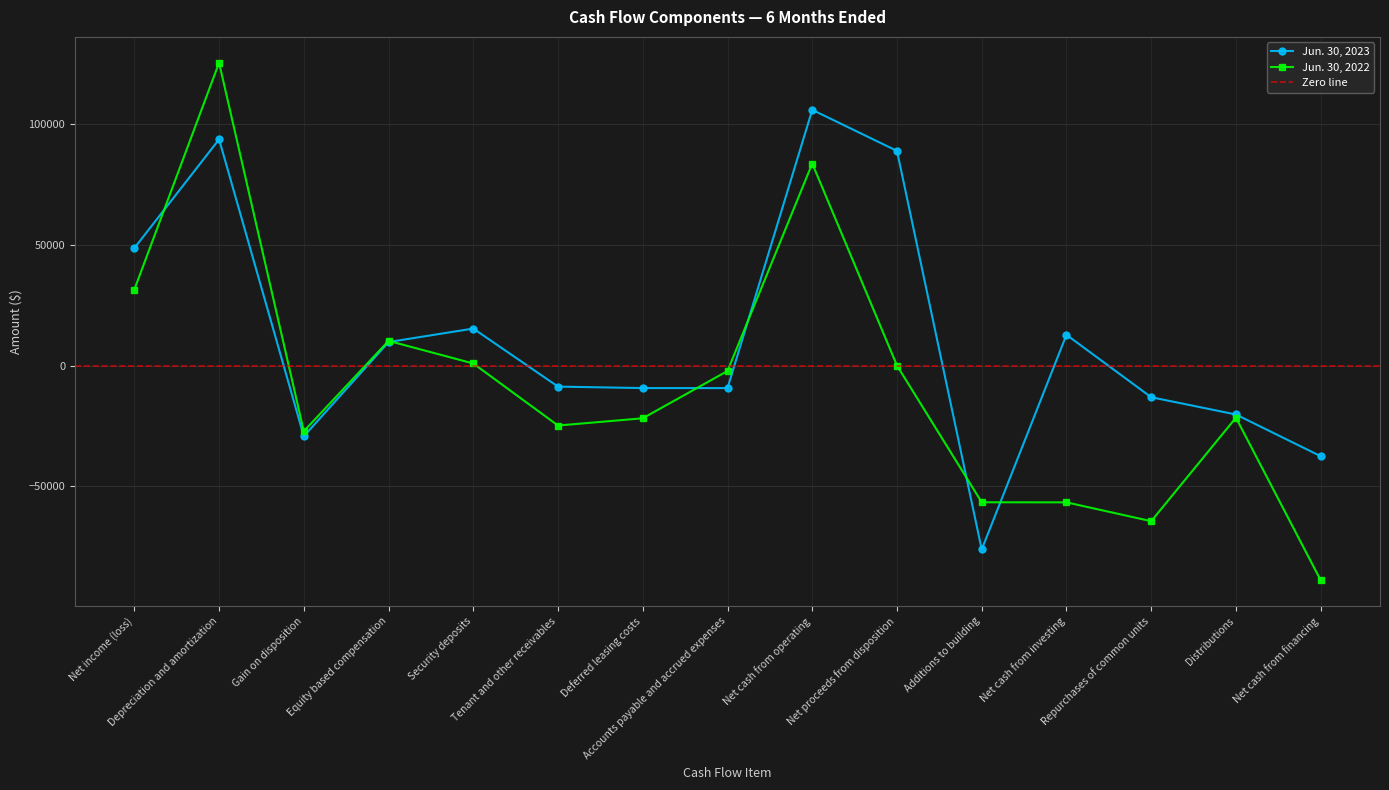

Between Net cash from investing and Tenant and other receivables, which is larger?

Net cash from investing